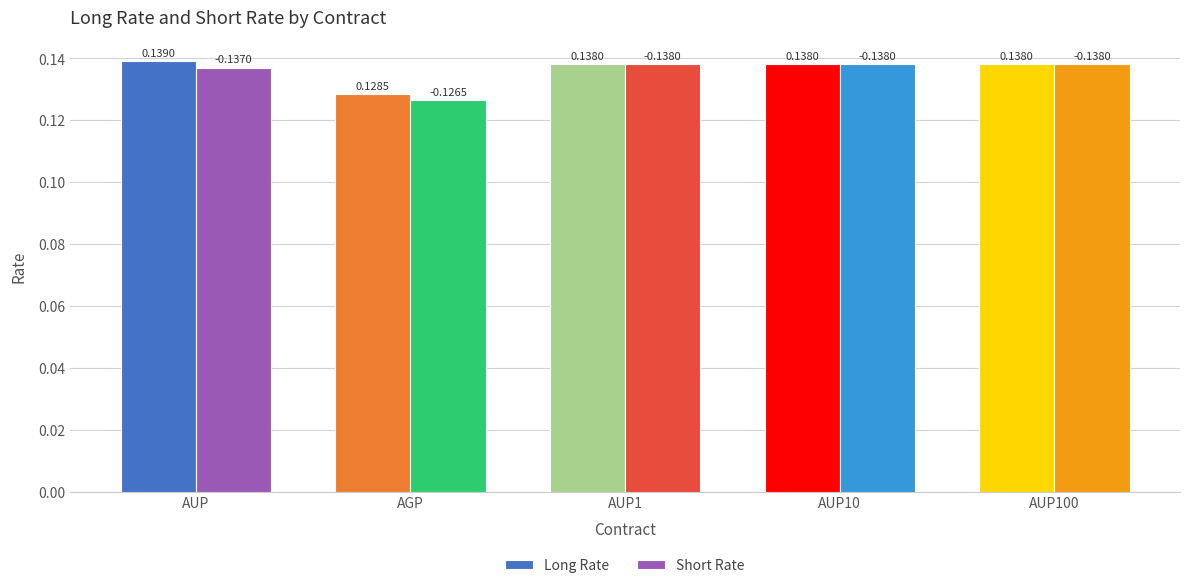

Is the value of Short Rate at AUP greater than the value of Long Rate at AGP?

Yes